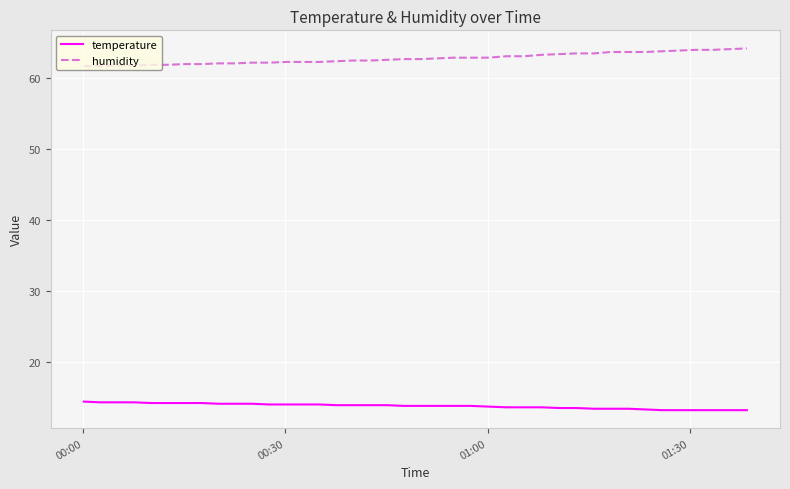

True or false: humidity and temperature cross at least once.

False